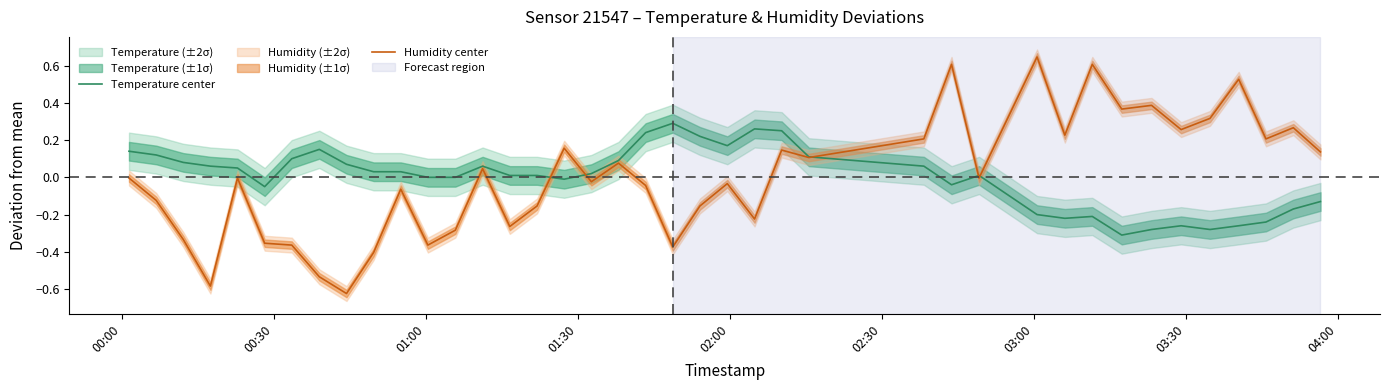

What is the smallest value displayed?

-0.6